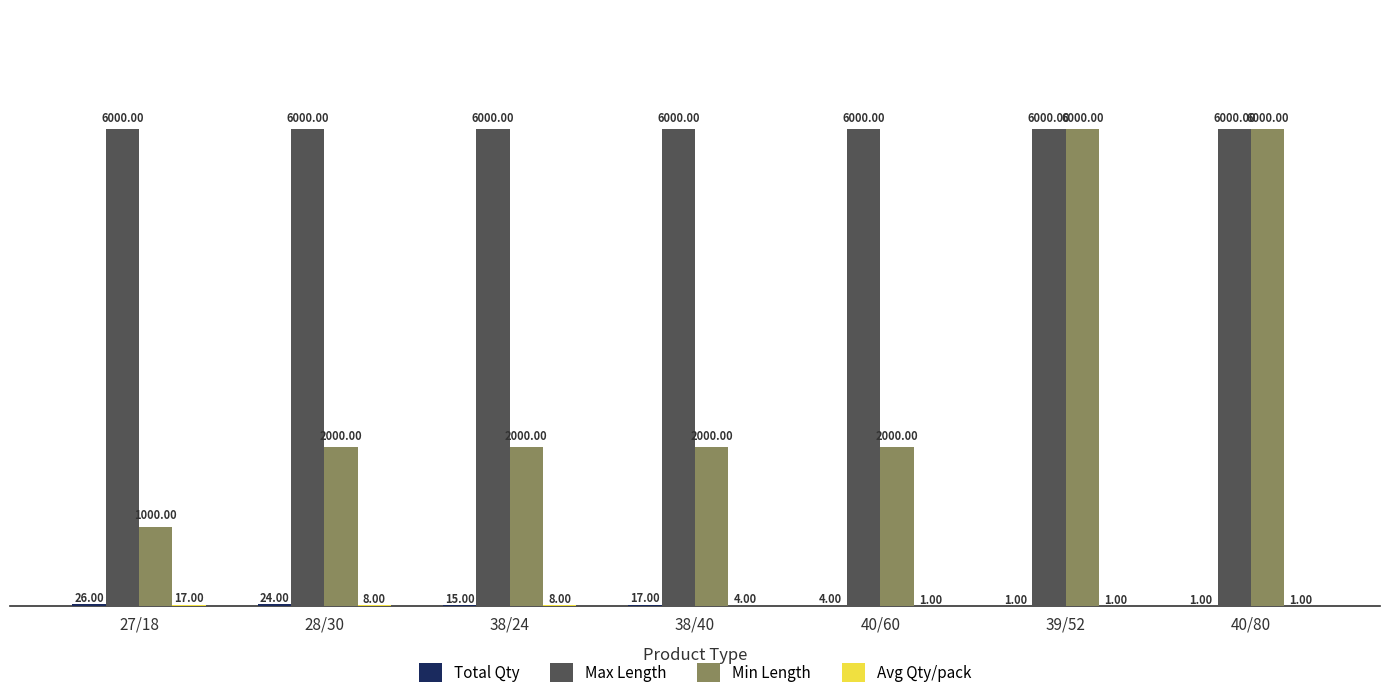

What is the sum of all Max Length values?

42000